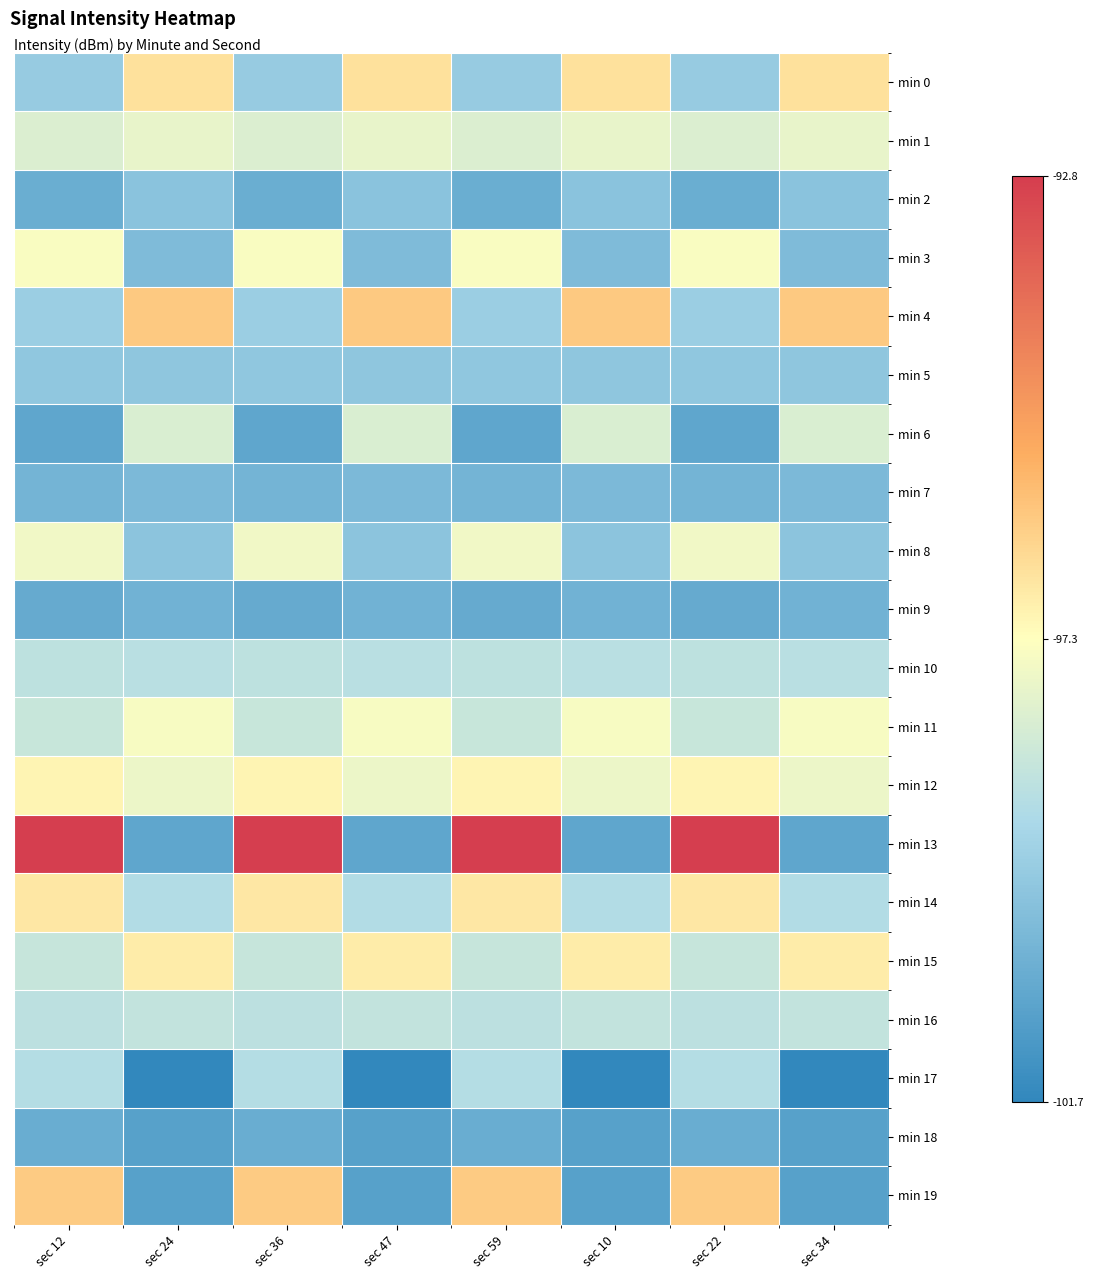

What is the spread (max minus min) of values at sec 47?

5.6